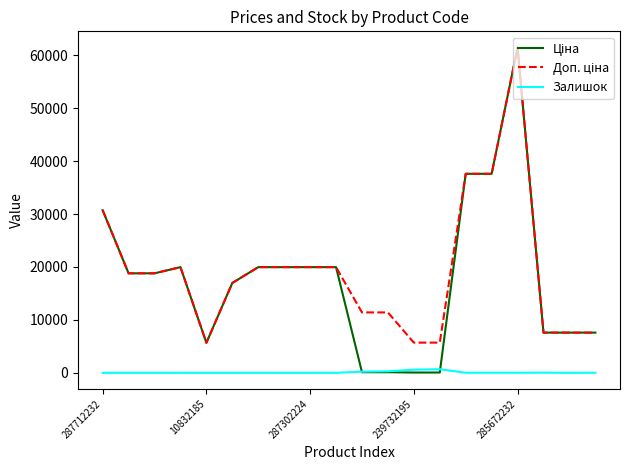

What is the greatest value displayed?

61434.3